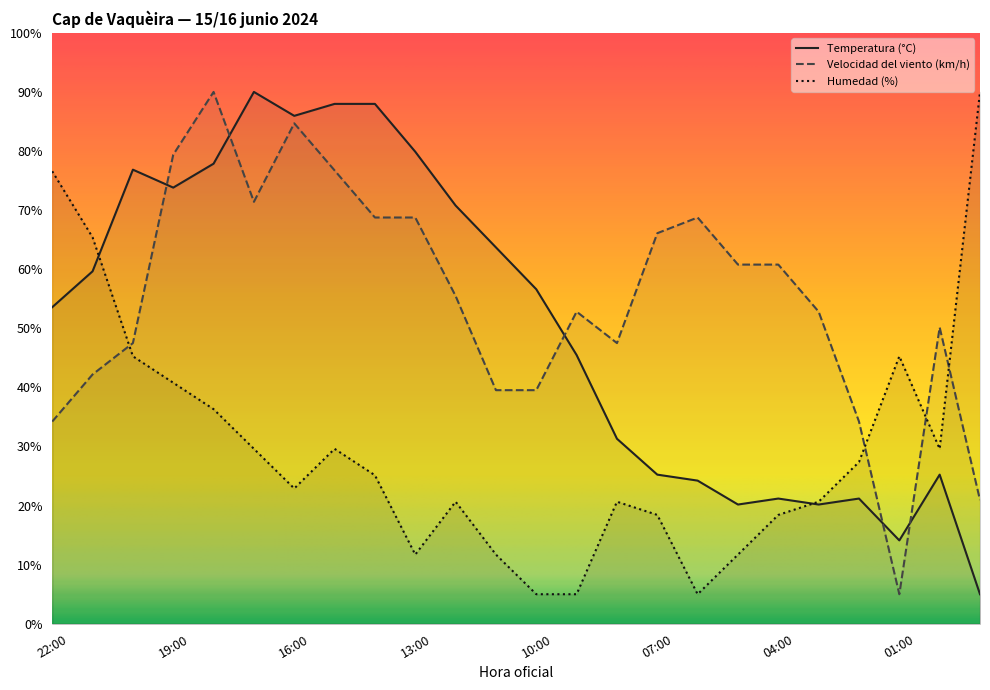

What is the approximate value of Humedad (%) at 22:00?

76.6